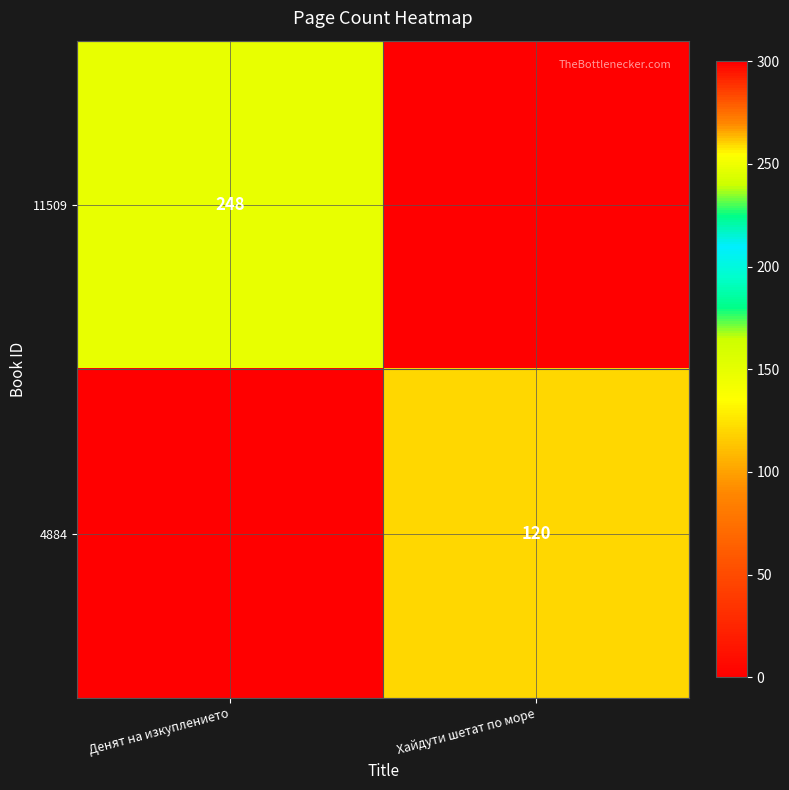

How many categories are shown in the chart?

2